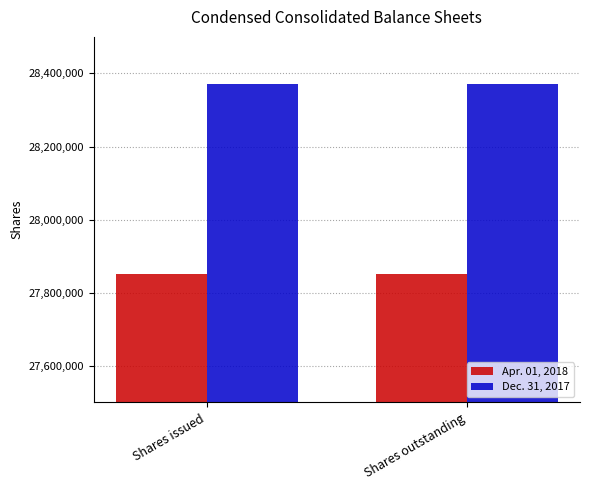

The Dec. 31, 2017 series shows 28369877 at Shares outstanding. True or false?

True